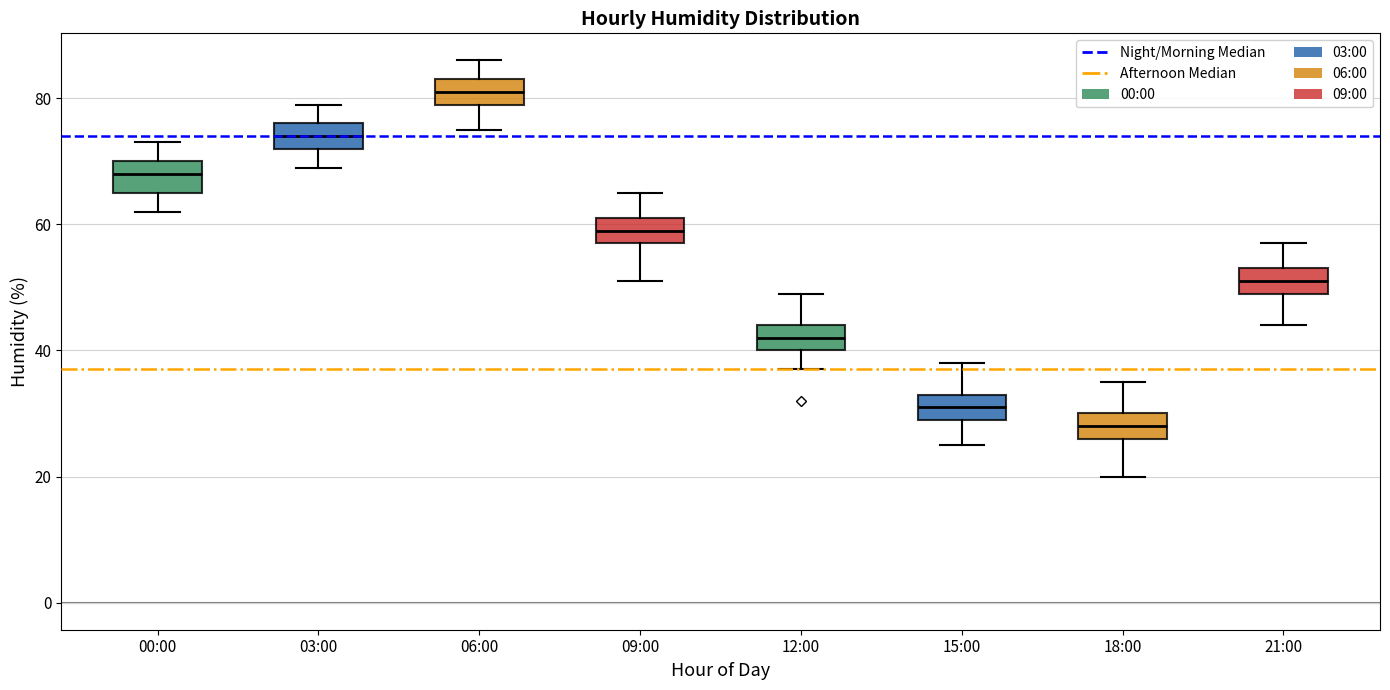

Reading left to right, transcribe this box plot: for each box, give where its median line is, the range the box spans, and where its two whiskers end, as read against the y-axis. The values are not printed on the chart, so give them approximately, as read against the axis.

00:00: median 68, box 66 to 70, whiskers 62 to 74
03:00: median 74, box 72 to 76, whiskers 70 to 80
06:00: median 82, box 80 to 84, whiskers 76 to 86
09:00: median 60, box 58 to 62, whiskers 52 to 66
12:00: median 42, box 40 to 44, whiskers 38 to 50
15:00: median 32, box 30 to 34, whiskers 26 to 38
18:00: median 28, box 26 to 30, whiskers 20 to 36
21:00: median 52, box 50 to 54, whiskers 44 to 58